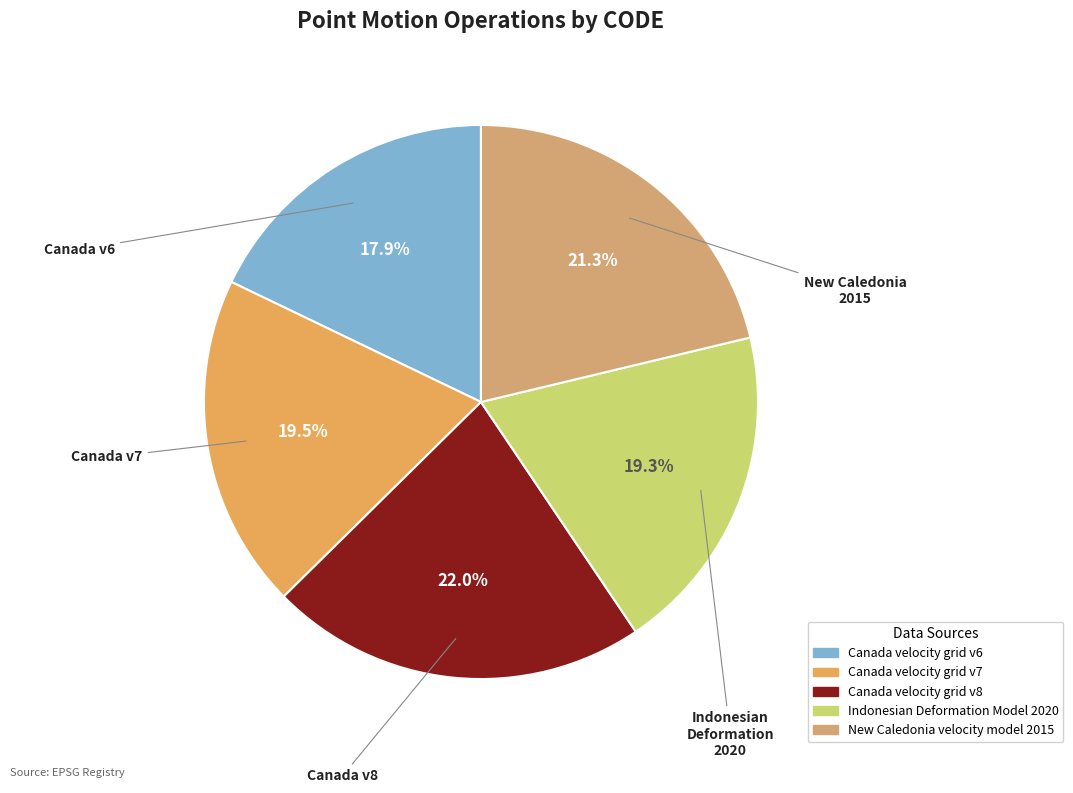

To the nearest percent, what portion does Canada velocity grid v7 represent?

20%